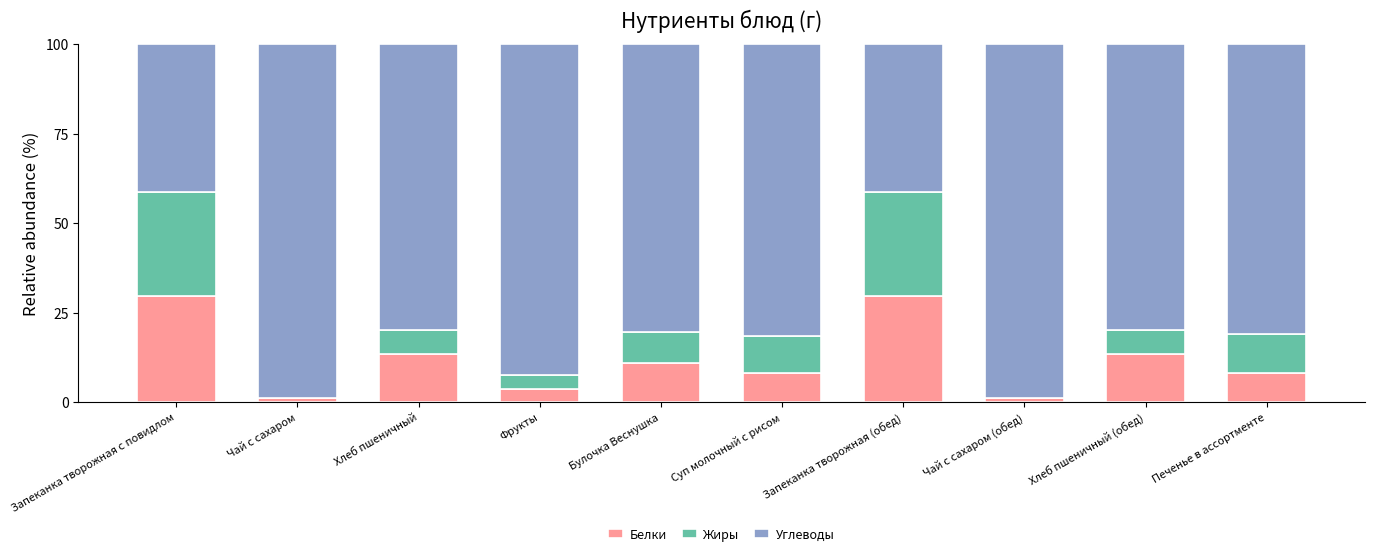

Does the chart contain stacked bars?

Yes